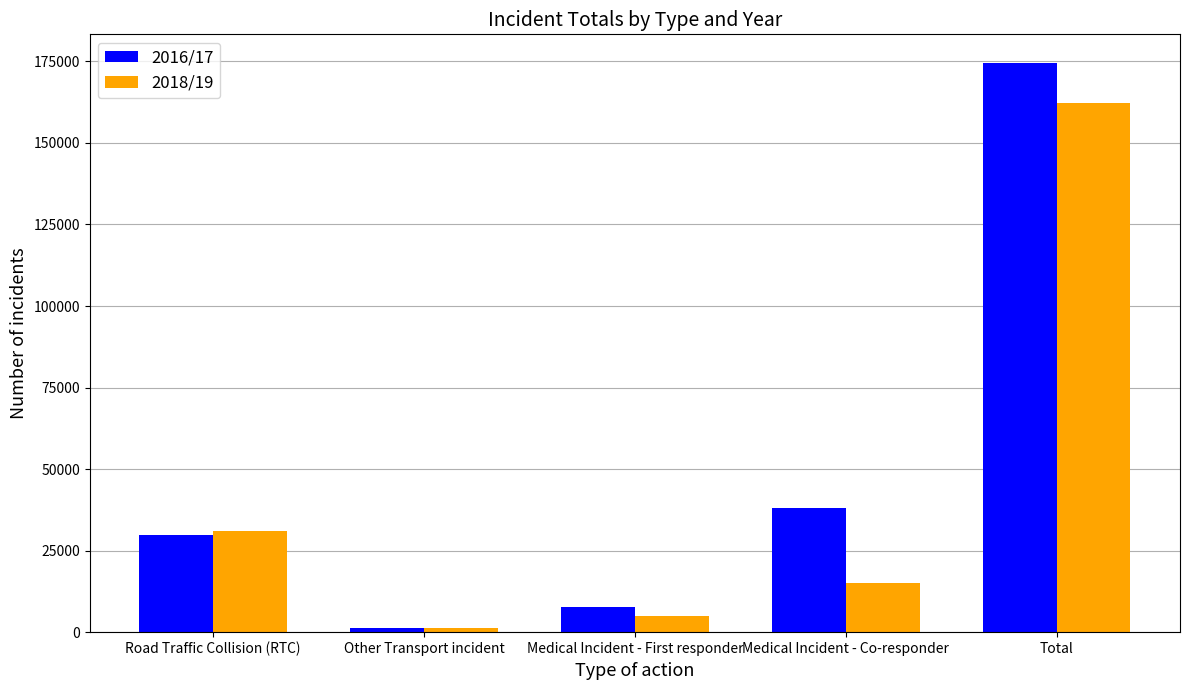

The value of 2018/19 at Medical Incident - First responder is 4901. True or false?

True